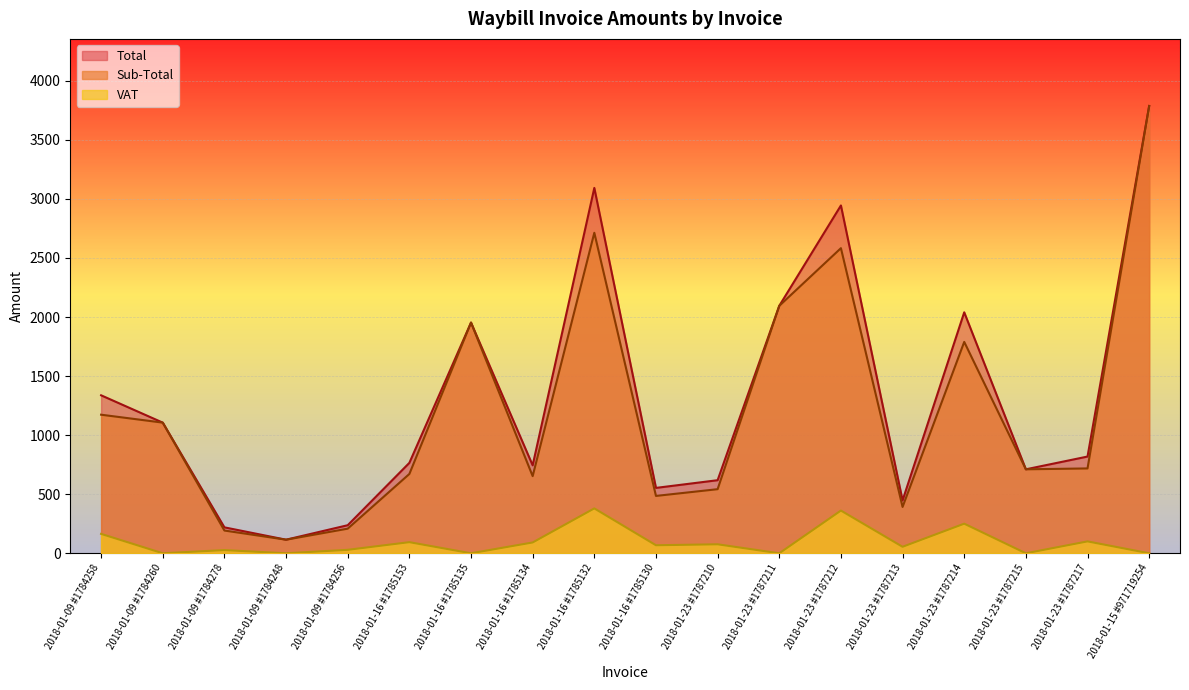

The value of VAT at 2018-01-23 #1787213 is 54.9. True or false?

True